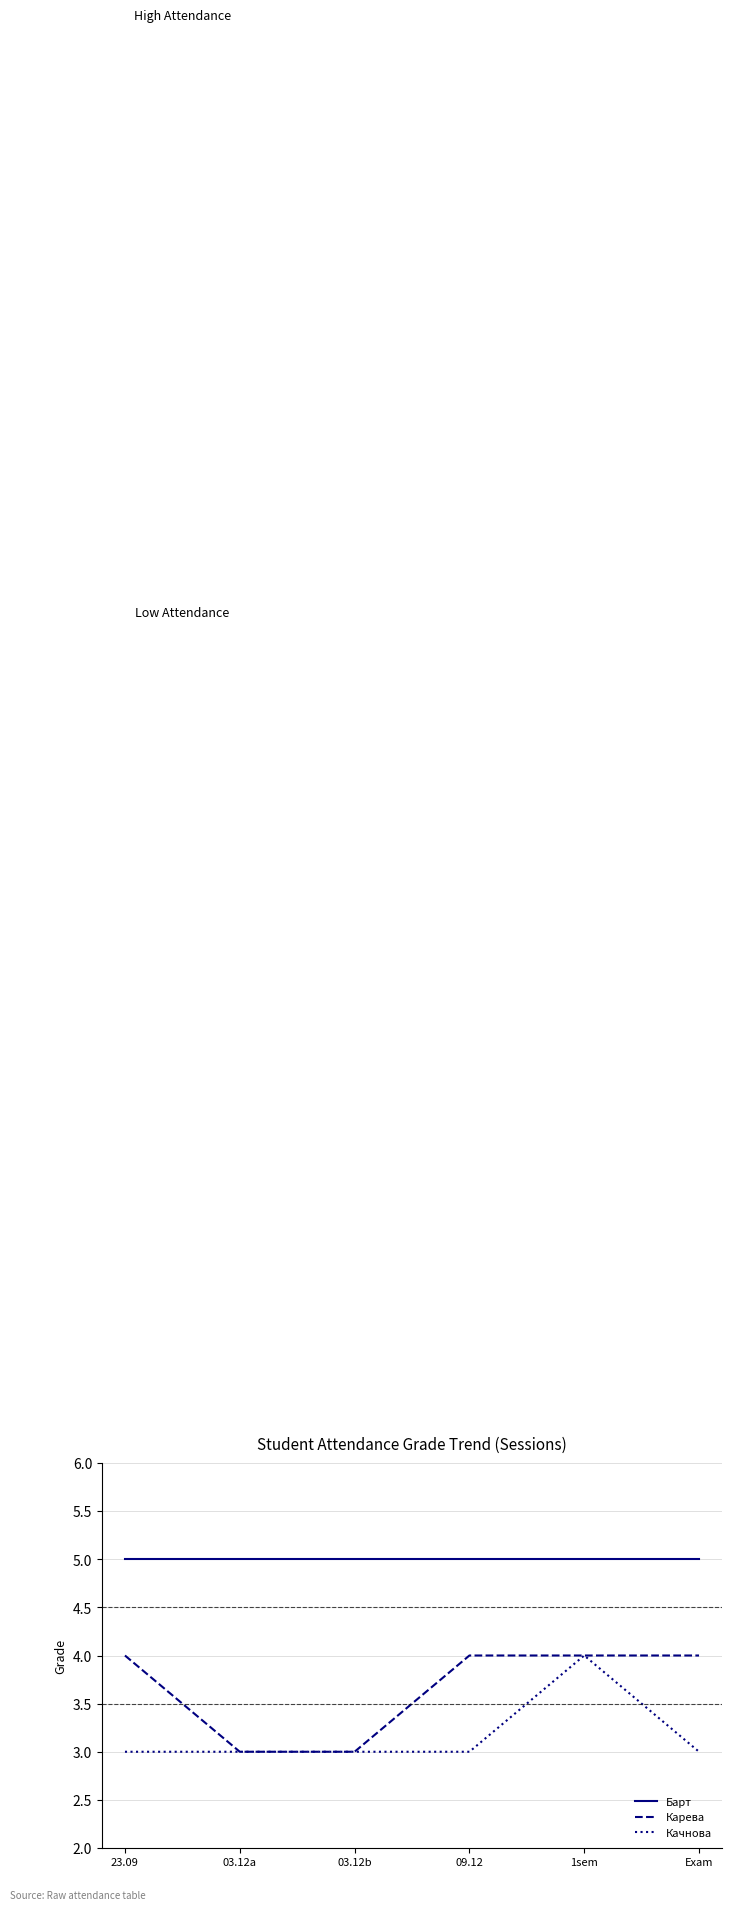

What is the average value of the Карева series?

4